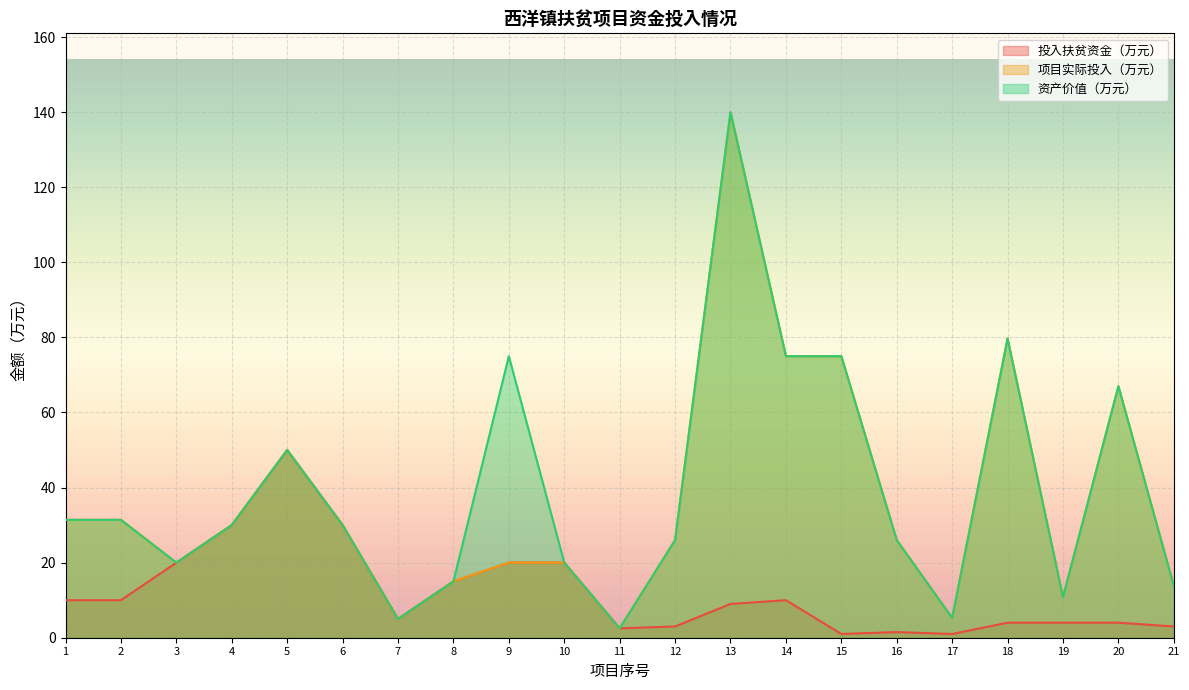

How many lines are shown in the chart?

3